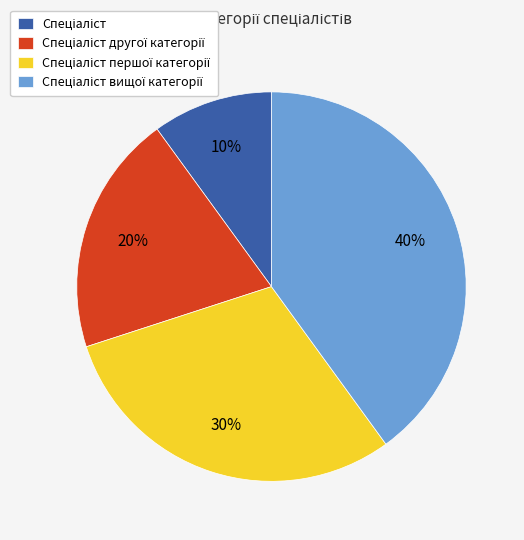

To the nearest percent, what is the average slice percentage?

25%